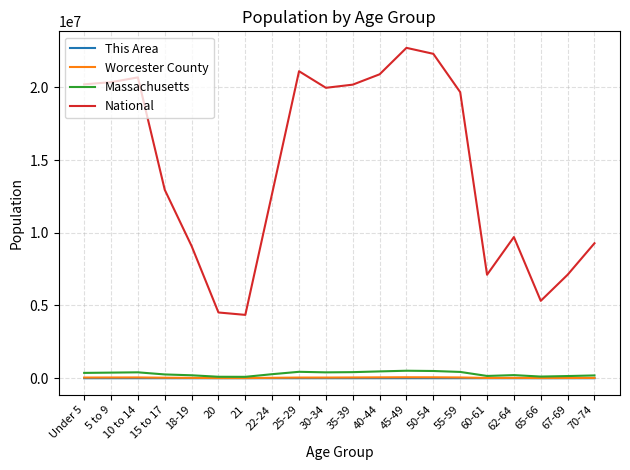

What is the sum of all Massachusetts values?

6101365